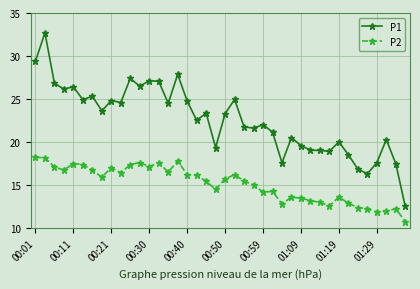

Rank the series by their maximum value, from lowest to highest.

P2, P1